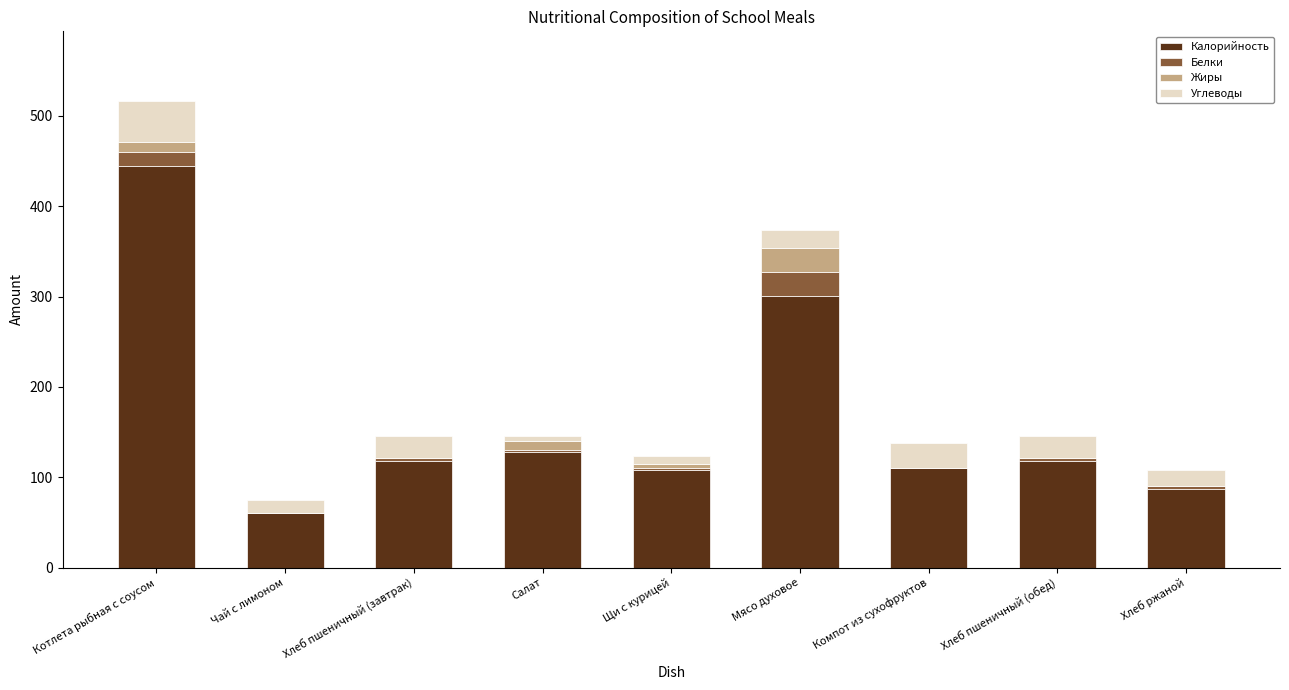

At which category is the sum across all series the highest?

Котлета рыбная с соусом